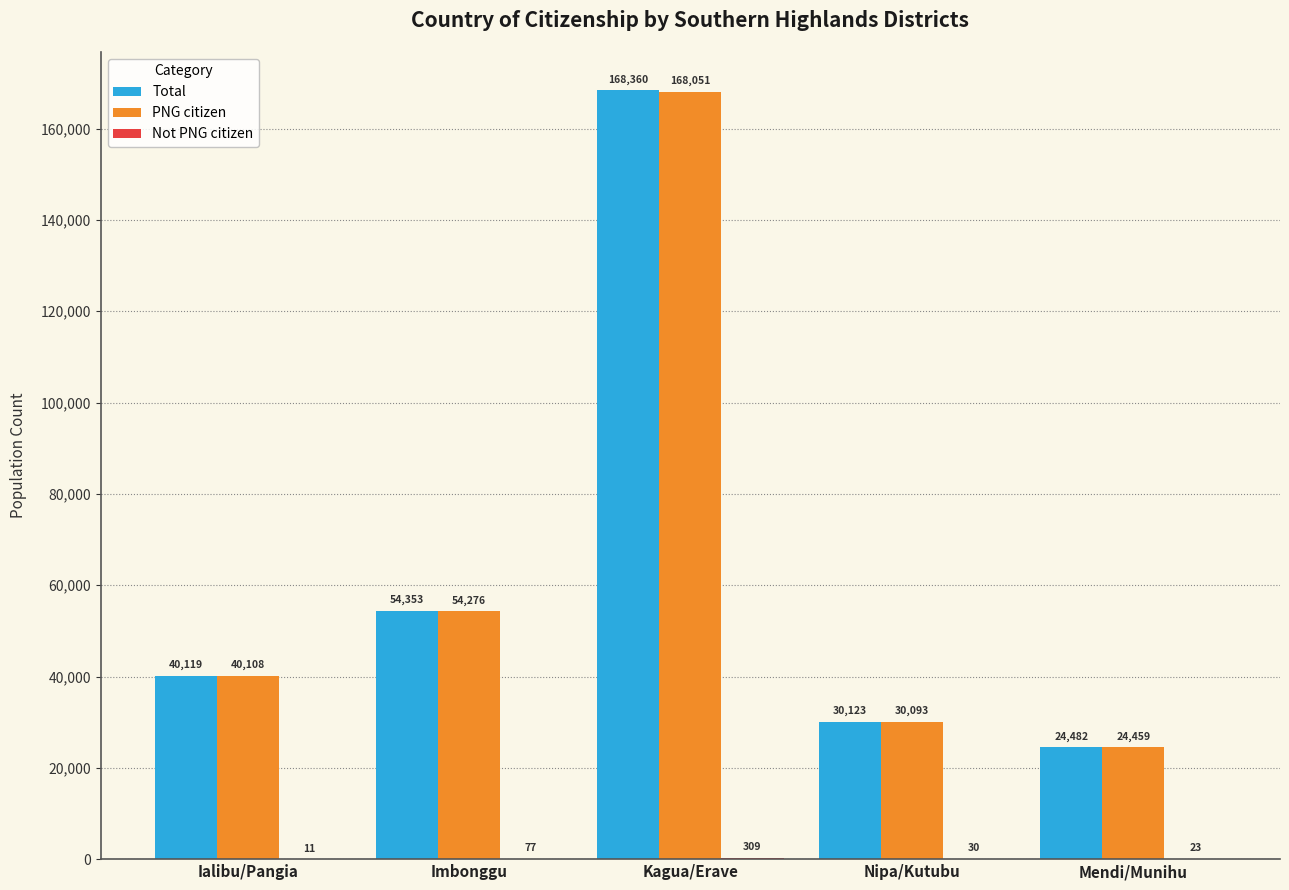

What is the sum of all Total values?

317437